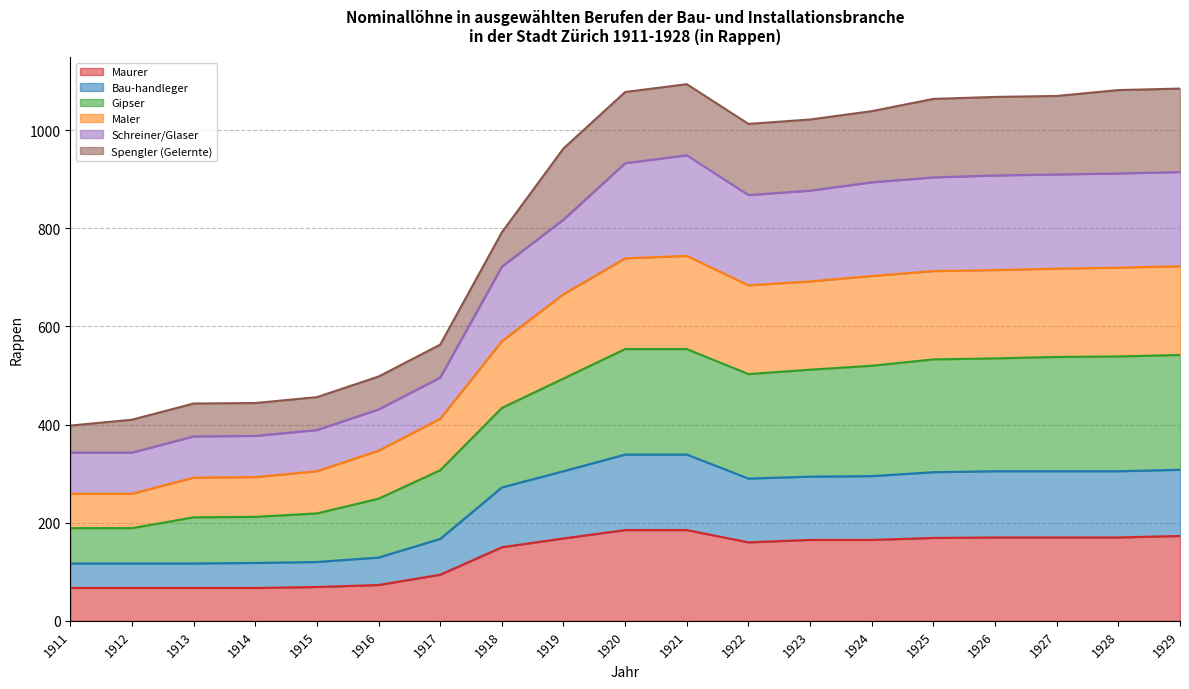

What is the maximum value shown in the chart?

1094